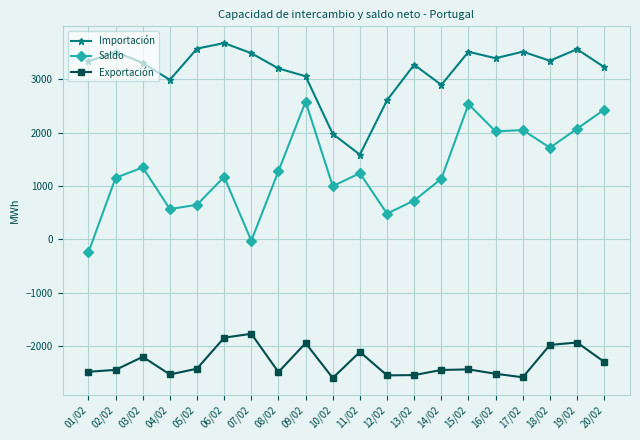

Between 06/02 and 12/02, which series saw the biggest shift?

Importación